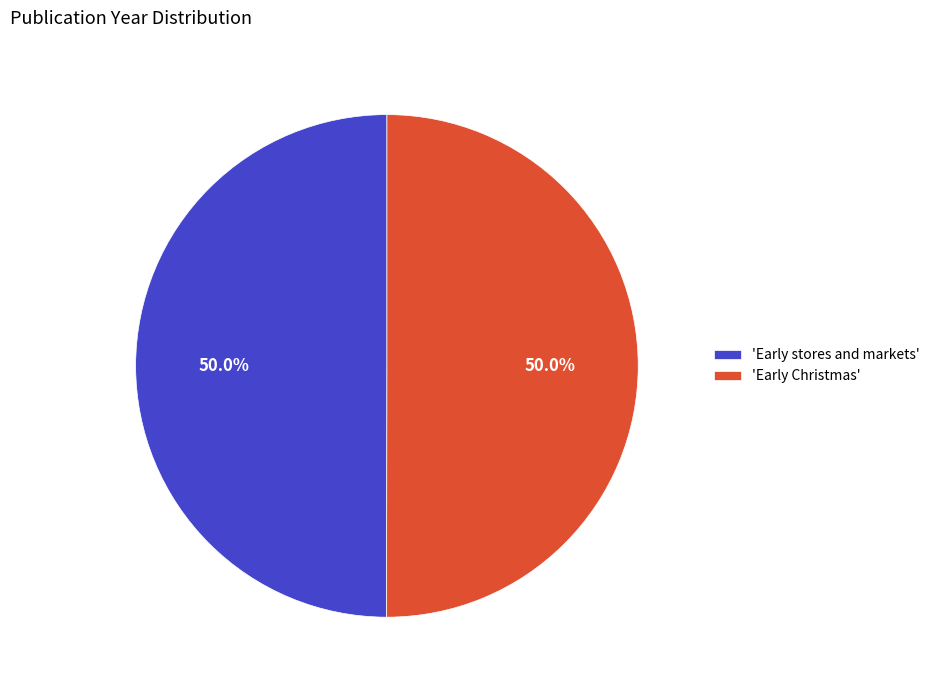

What is the ratio of the value at 'Early stores and markets' to the value at 'Early Christmas'?

1.0